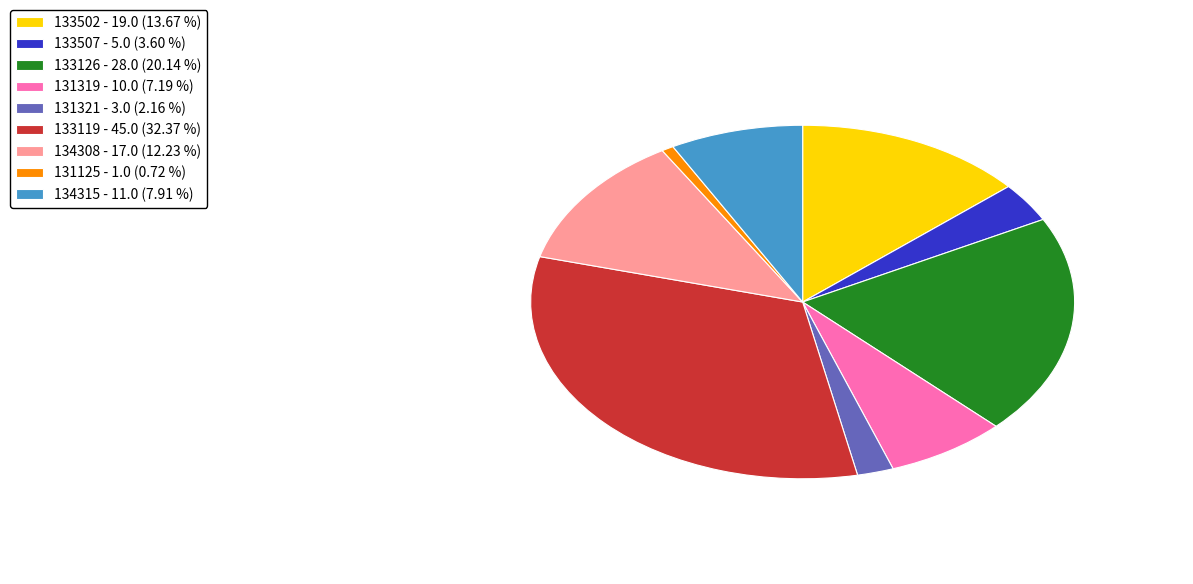

Is 133119 - 45.0 (32.37 %) the majority of the pie?

No